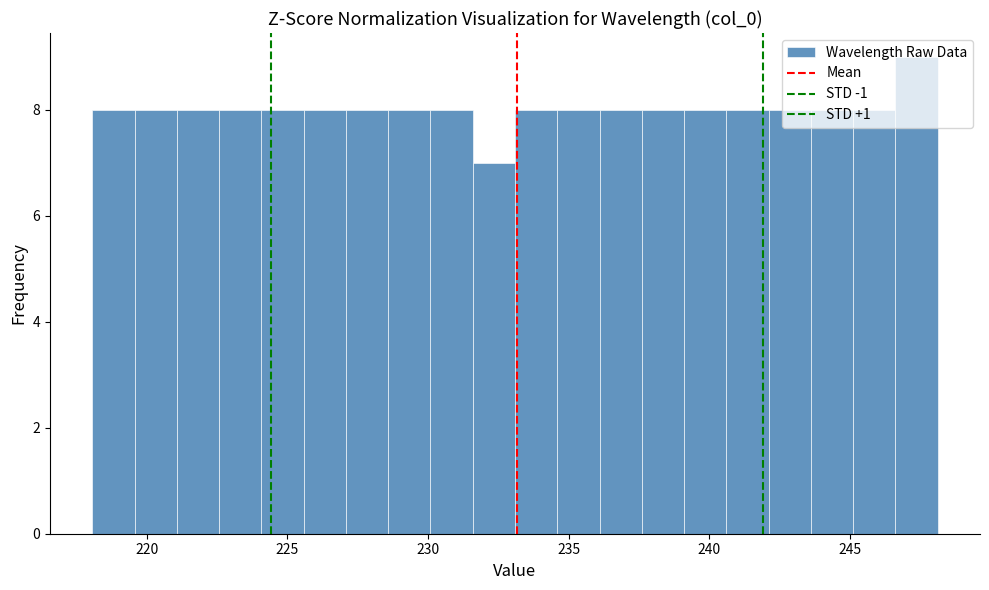

Read against the x-axis, roughly where is the centre of the tallest bar?

247.5